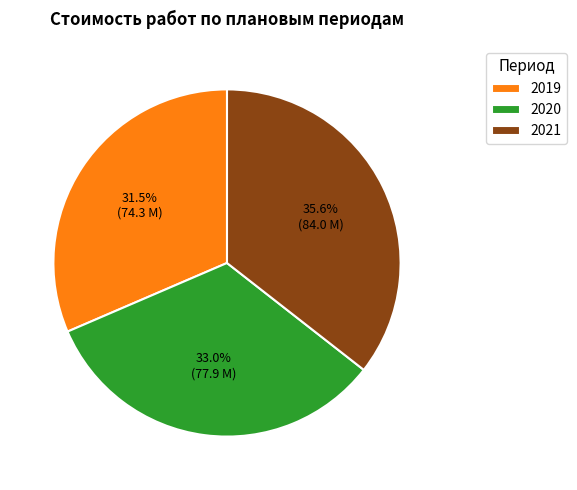

Which has a higher value, 2021 or 2019?

2021